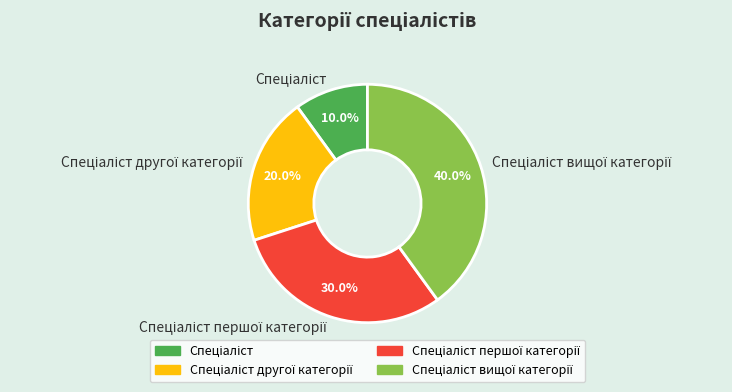

Does any single category account for the majority?

No